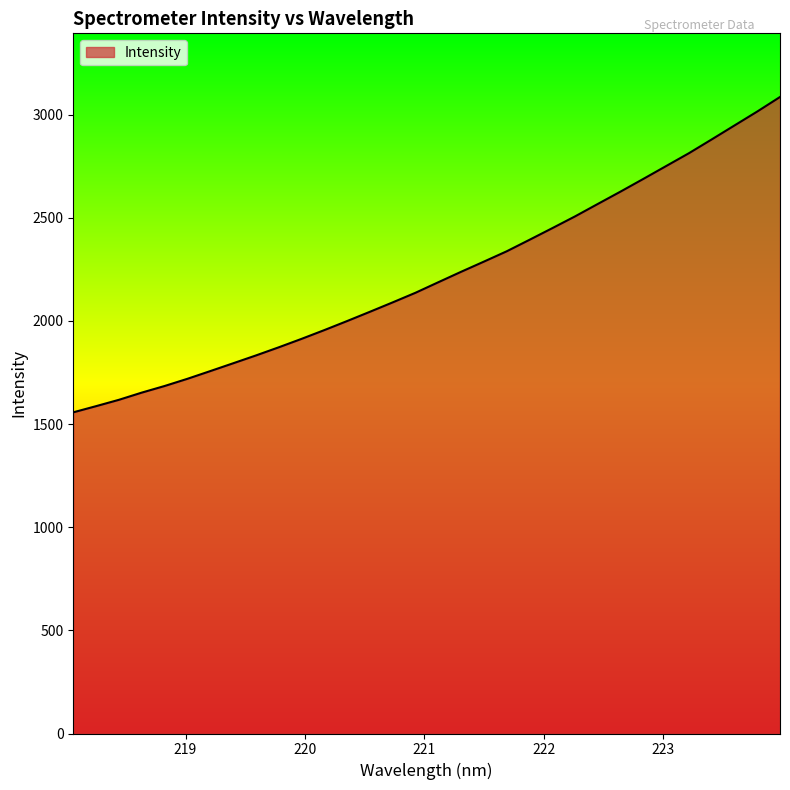

How many series are shown in this chart?

1